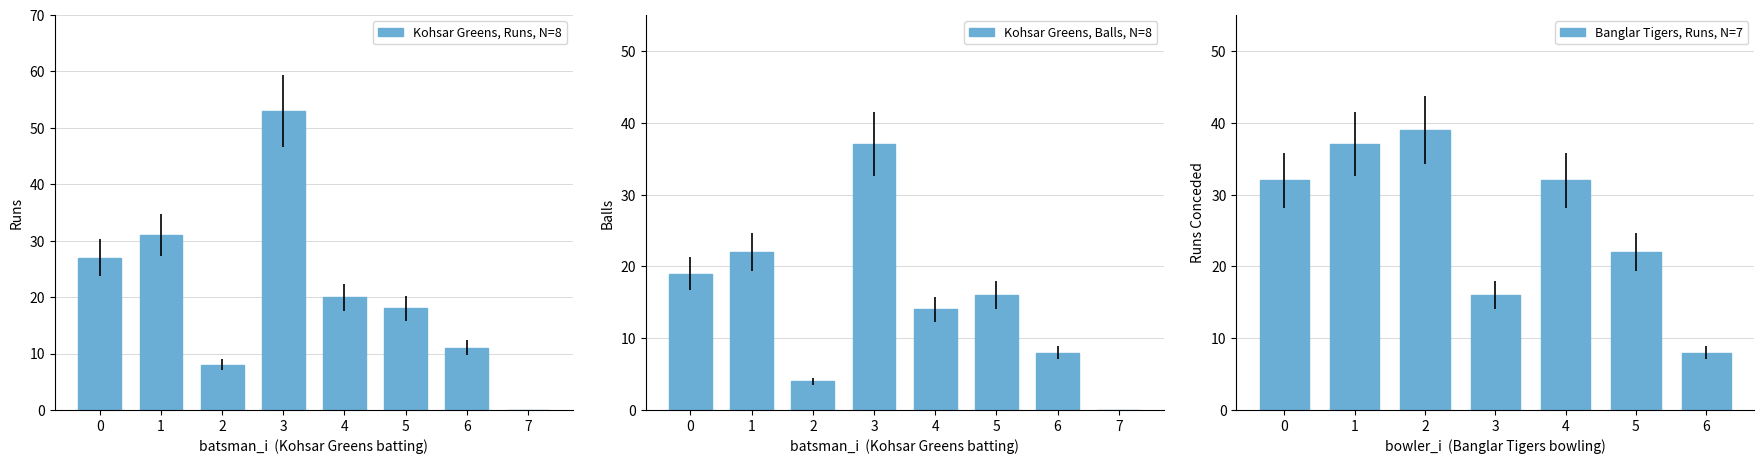

Is it true that Runs equals 9 at 0?

False